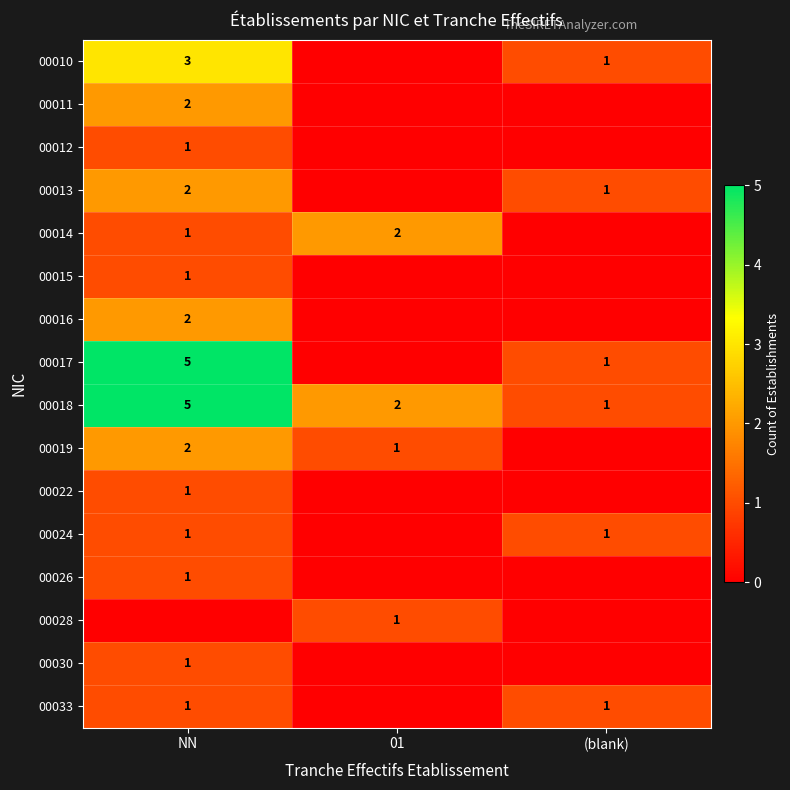

True or false: 00018 has a value of 2 at 01.

True